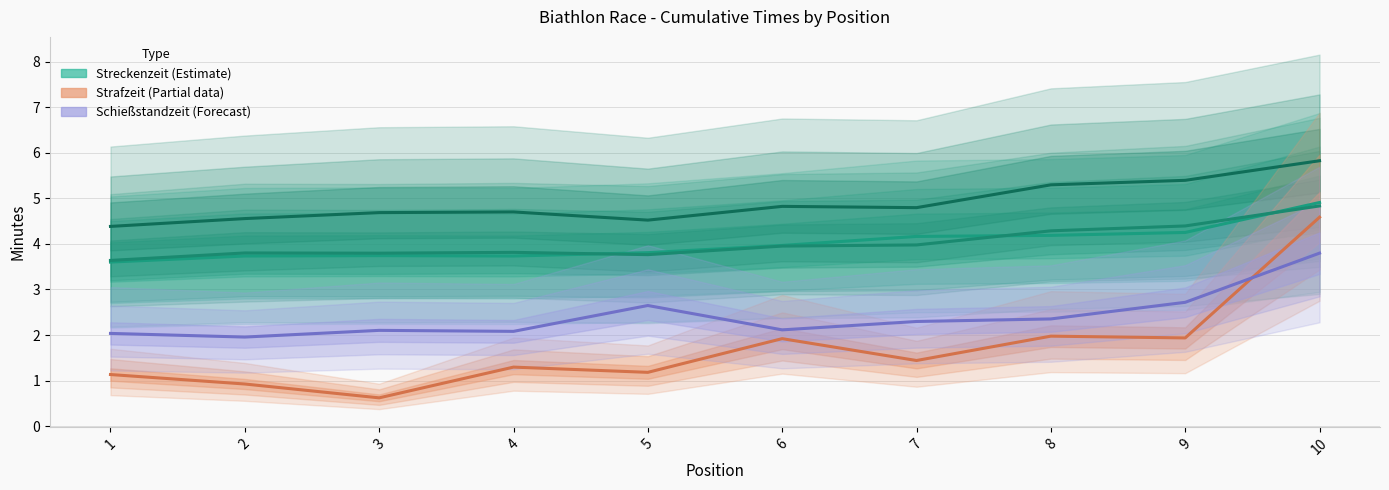

What is the value of the Strafzeit gesamt point at the 3rd from the left?

0.6